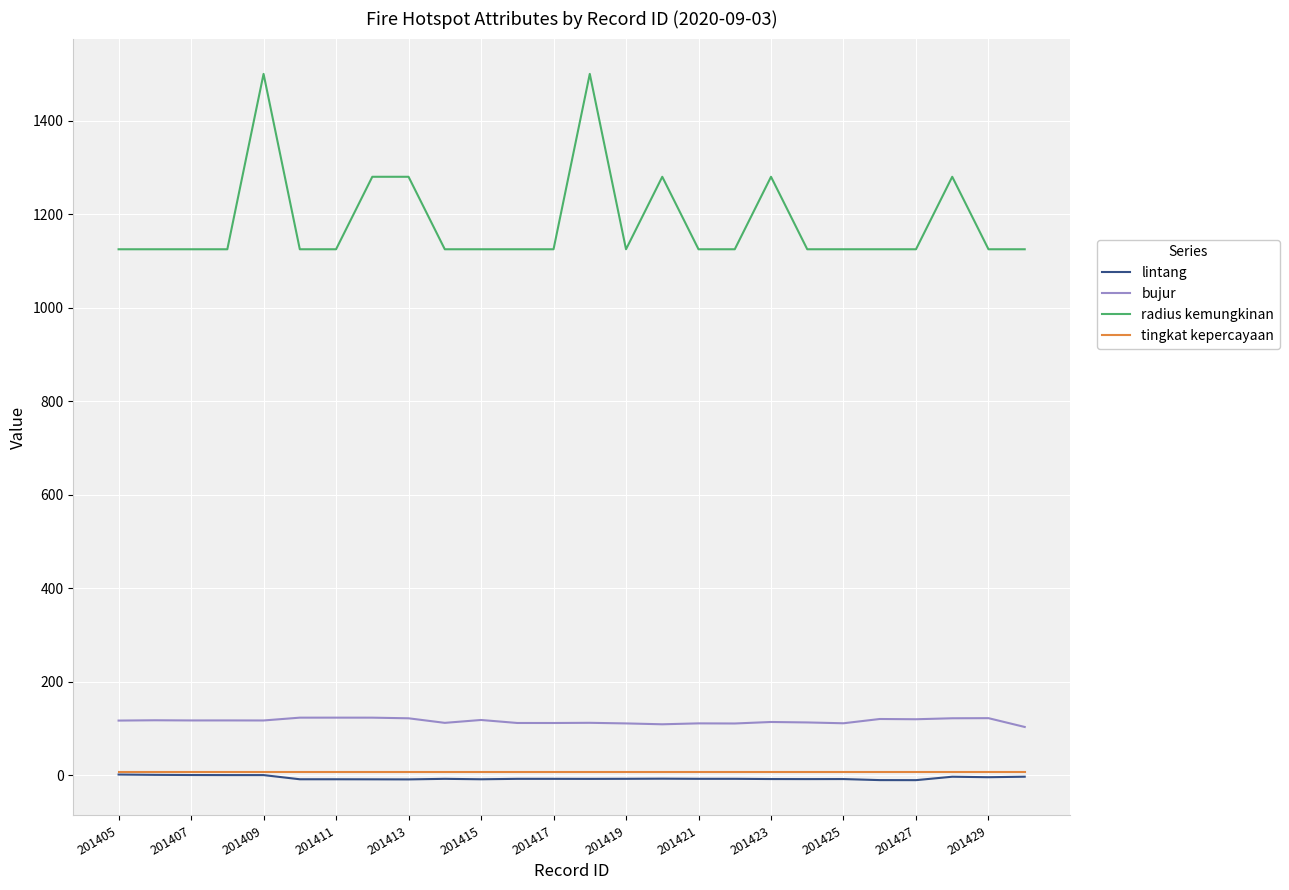

Which series has the largest range (max minus min)?

radius kemungkinan